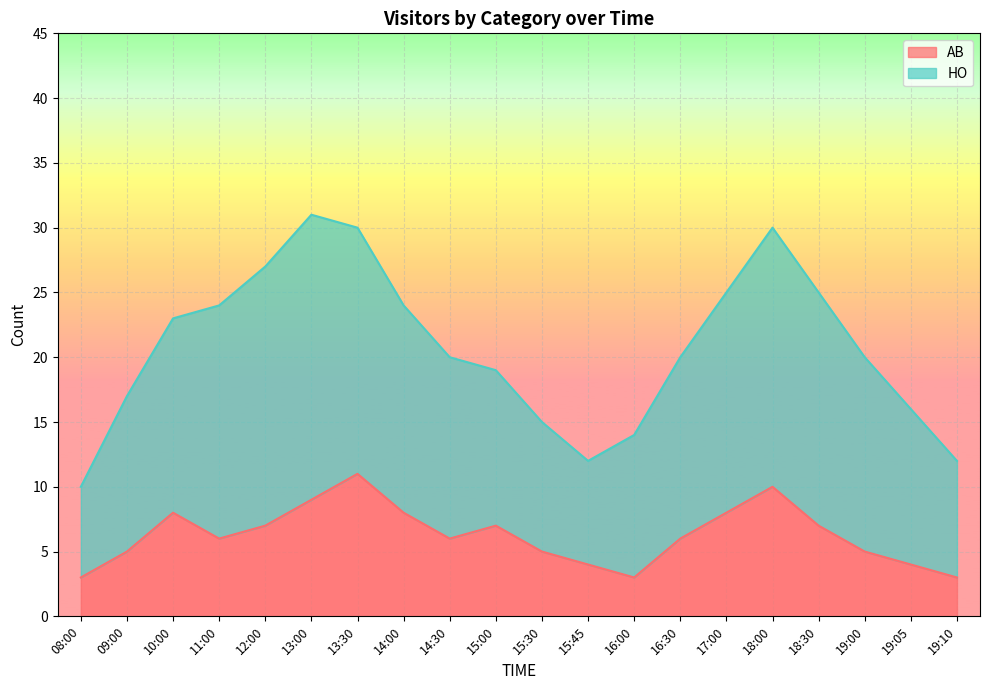

What is the highest value of the AB series?

11